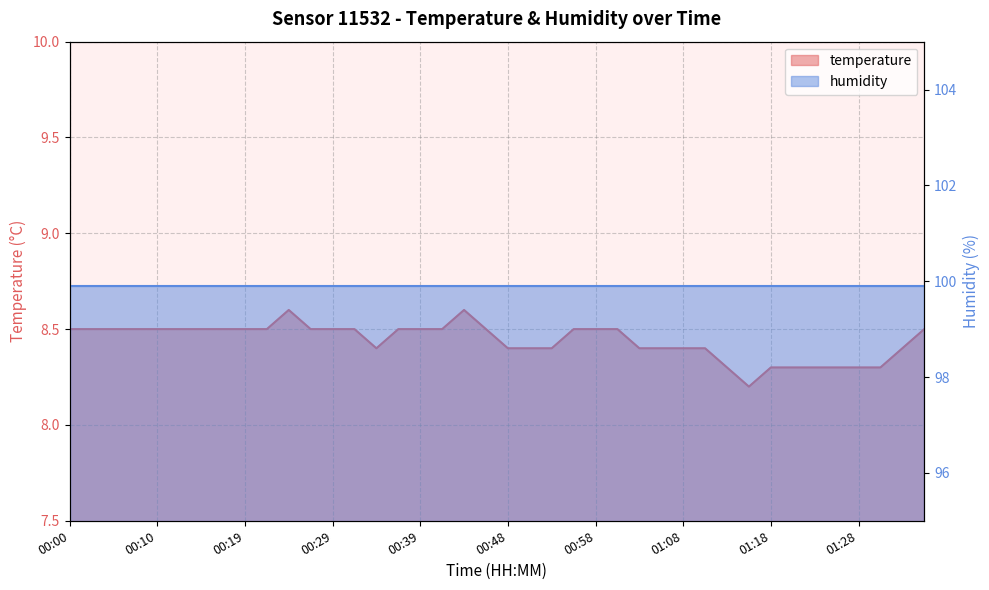

What is the sum of all values?

337.6